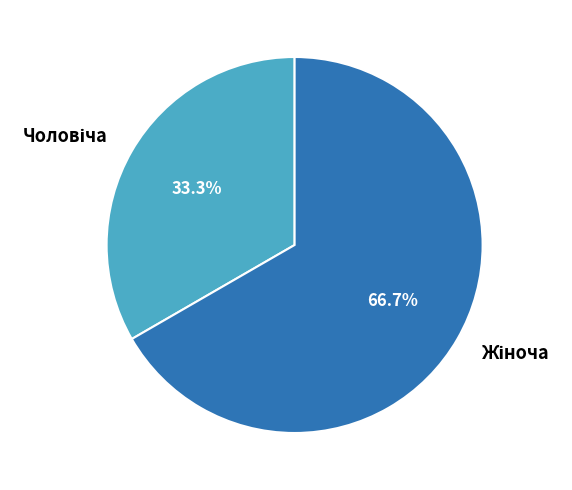

Count the number of slices in the pie.

2